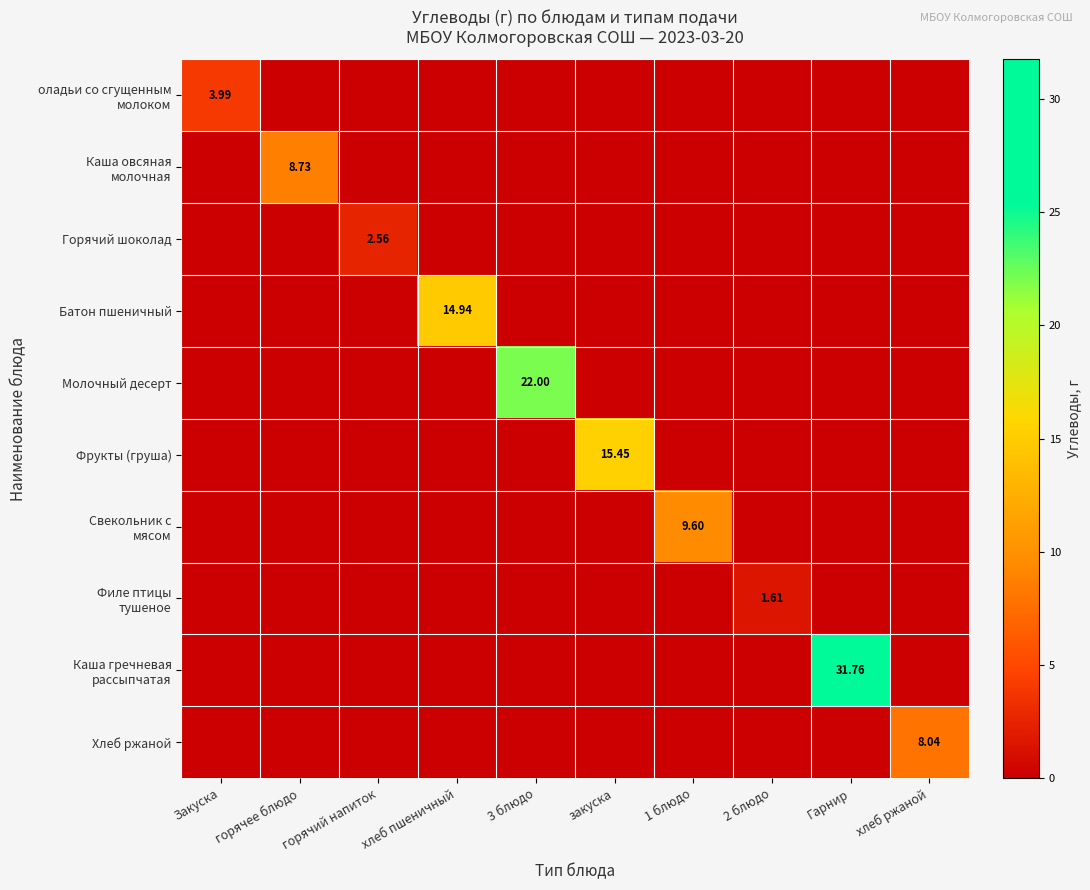

What is the average value of the Каша гречневая рассыпчатая series?

3.2